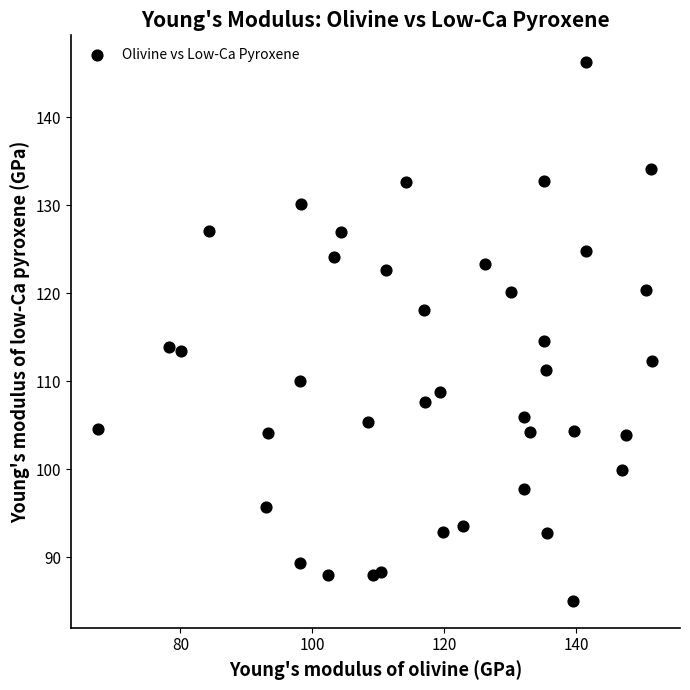

What is the range of X values (max minus min)?

84.0